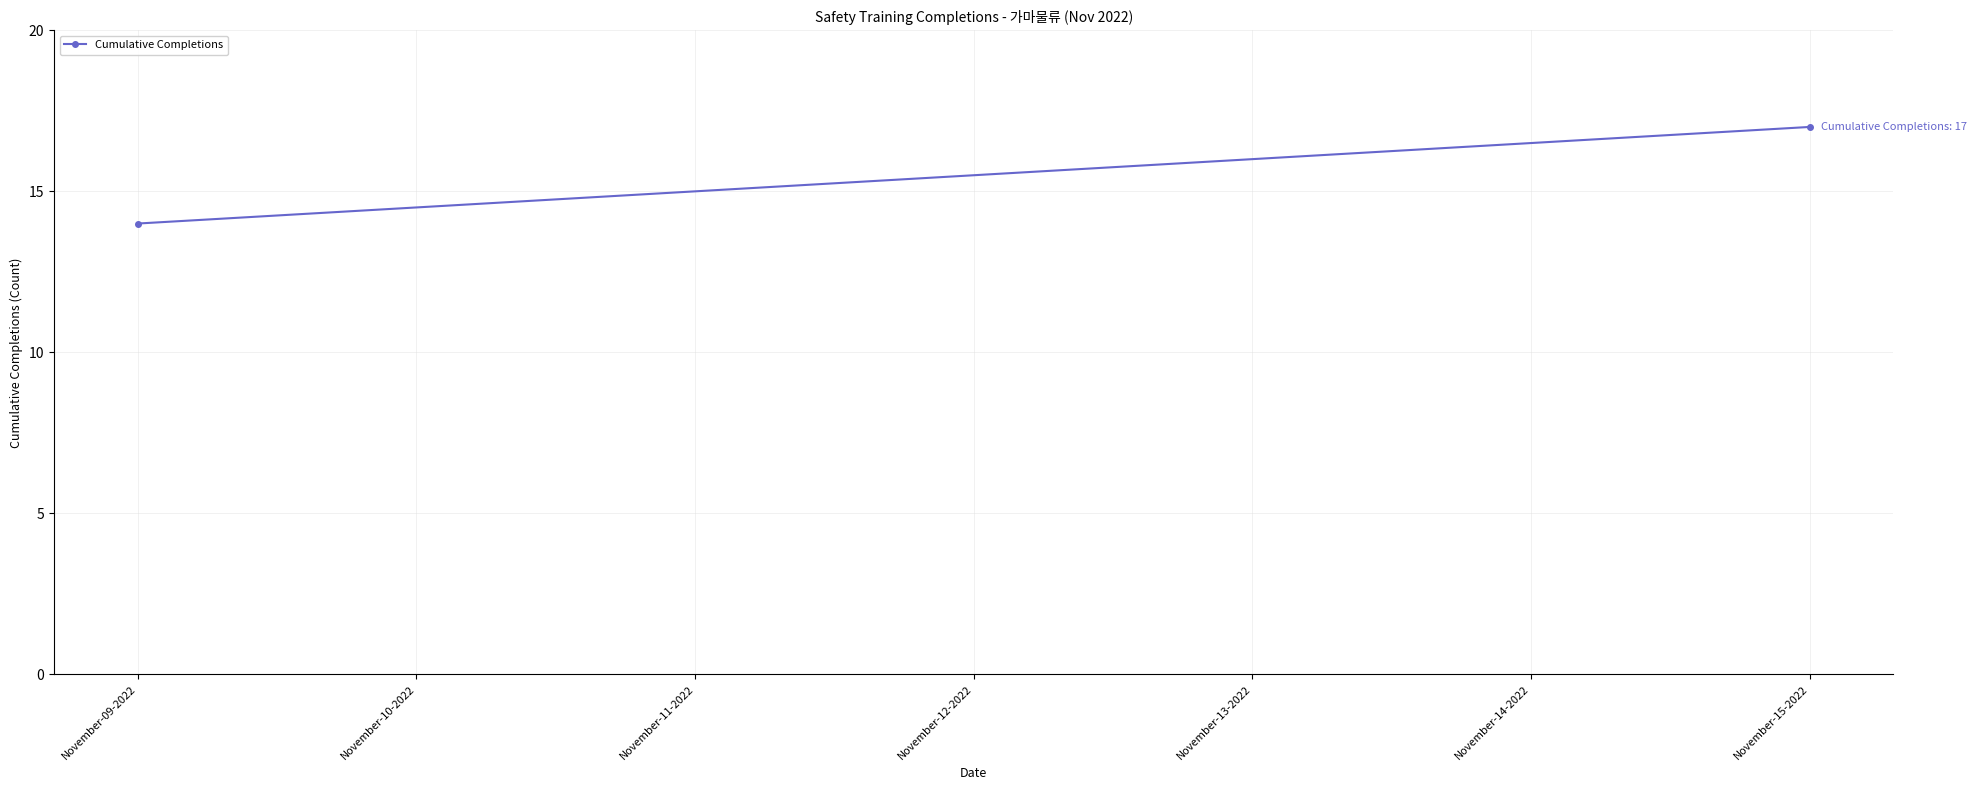

Which has a higher value, November-15-2022 or November-09-2022?

November-15-2022